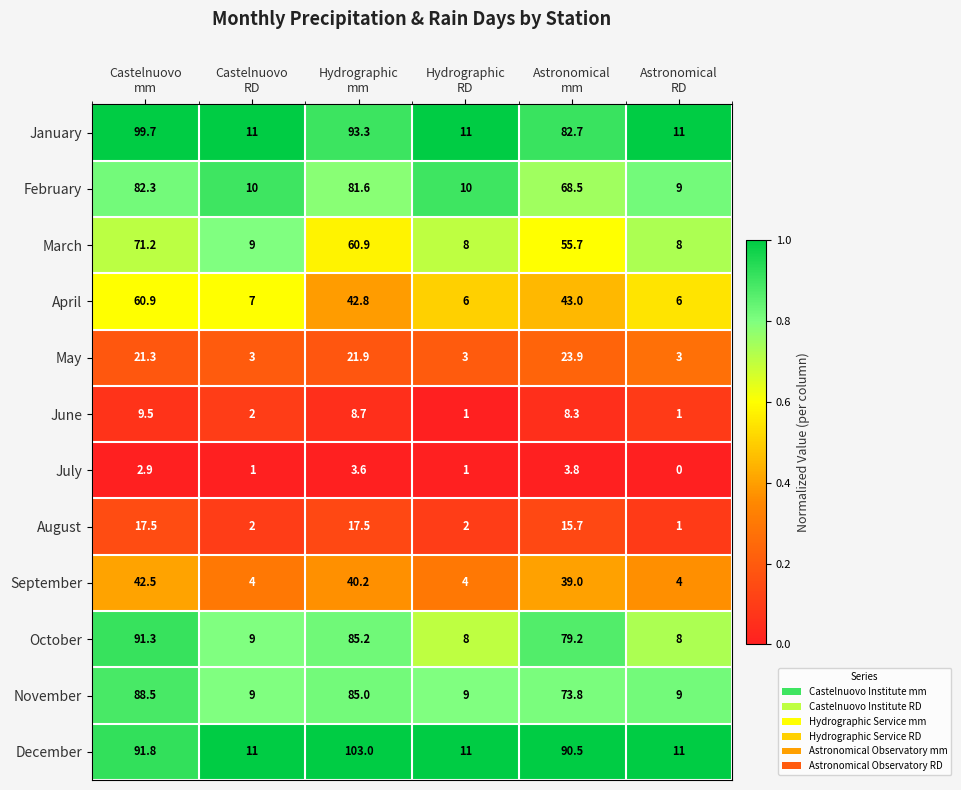

List the series in order of their peak value, highest first.

December, January, October, November, February, March, April, September, May, August, June, July